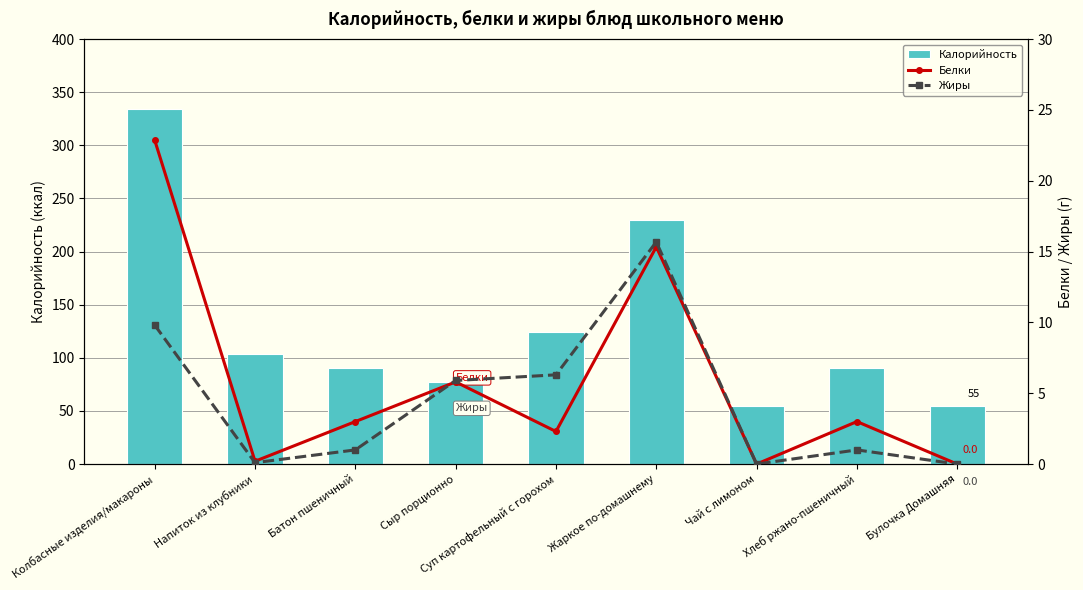

What is the label of the 8th bar from the left?

Хлеб ржано-пшеничный